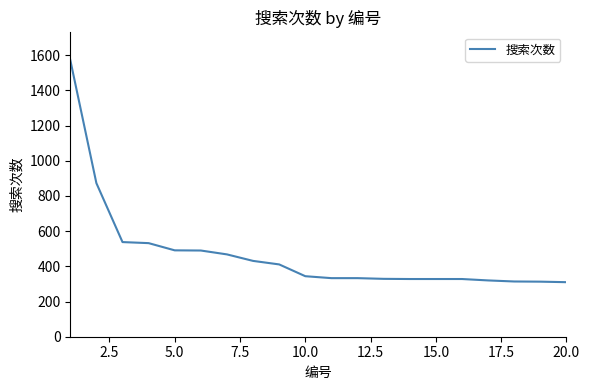

What is the smallest value displayed?

310